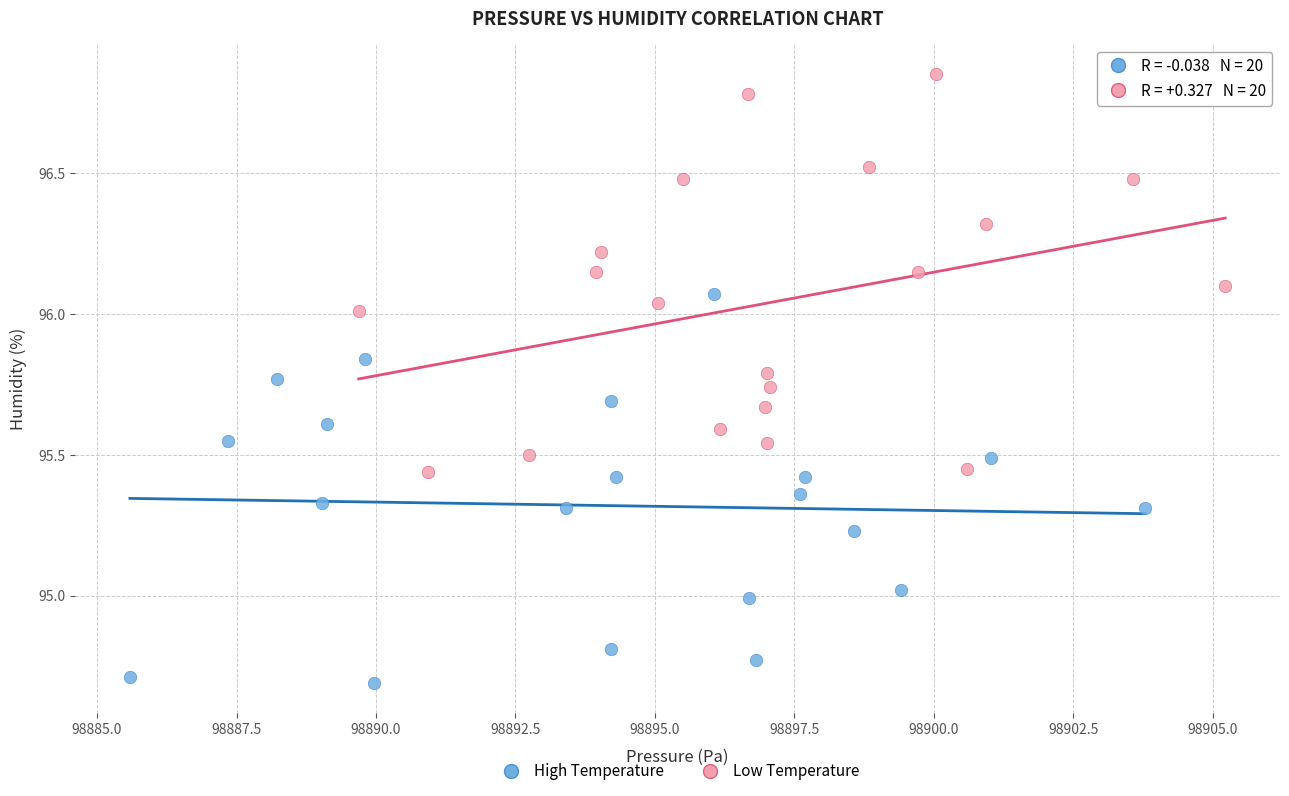

Which series has the largest Y range (max minus min)?

Low Temperature